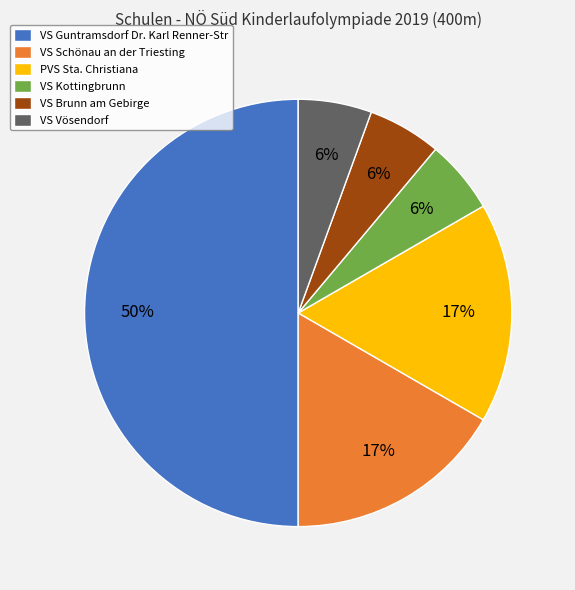

Is it true that VS Guntramsdorf Dr. Karl Renner-Str is 55% of the pie?

False